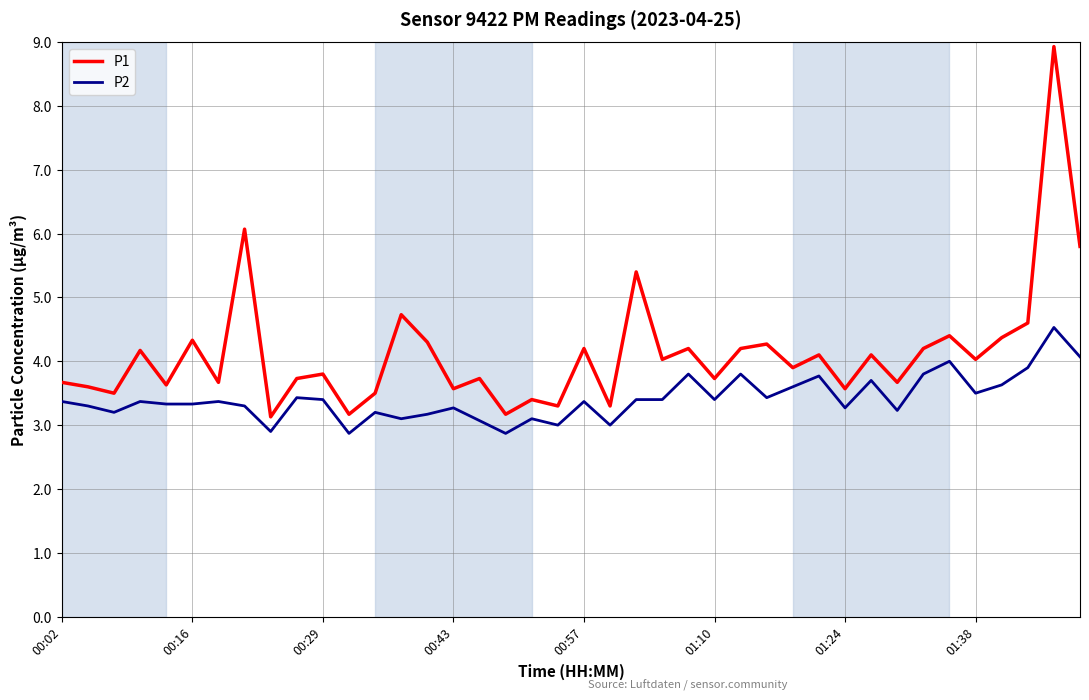

True or false: P1 and P2 intersect in this chart.

False